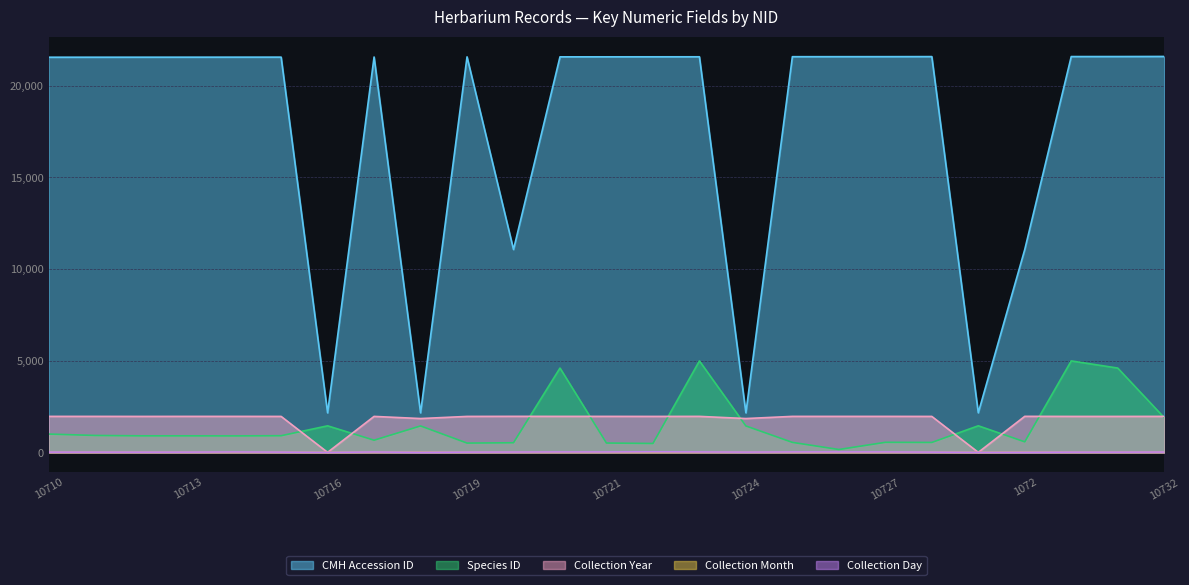

What is the difference between the highest and lowest values at 10710?

21538